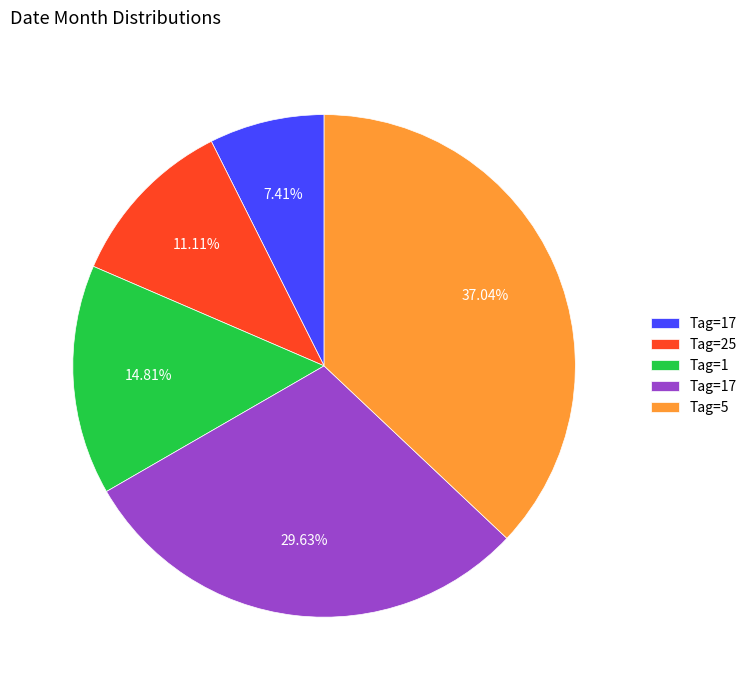

How many segments does this pie chart have?

5